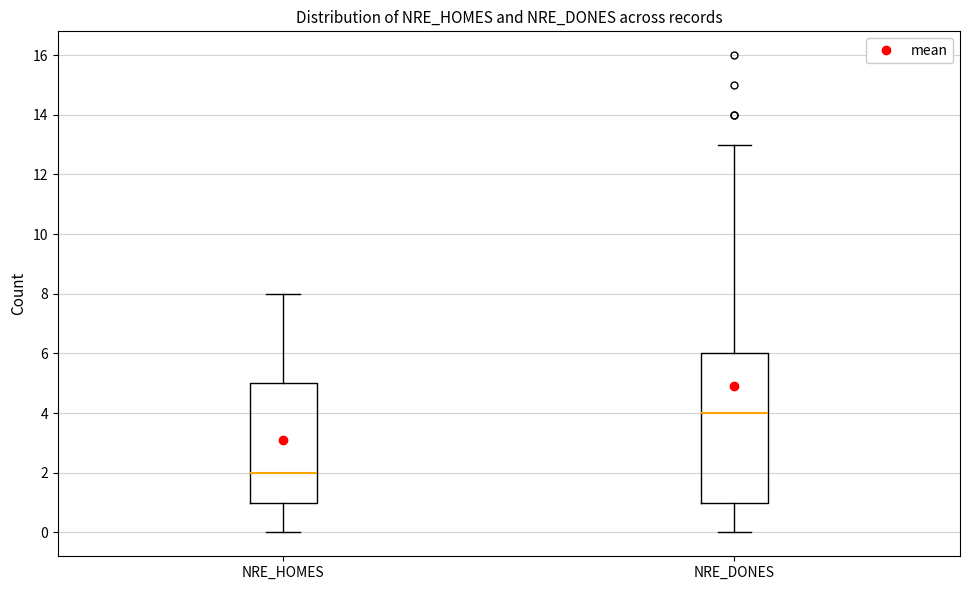

Reading left to right, transcribe this box plot: for each box, give where its median line is, the range the box spans, and where its two whiskers end, as read against the y-axis. The values are not printed on the chart, so give them approximately, as read against the axis.

NRE_HOMES: median 2, box 1 to 5, whiskers 0 to 8
NRE_DONES: median 4, box 1 to 6, whiskers 0 to 13